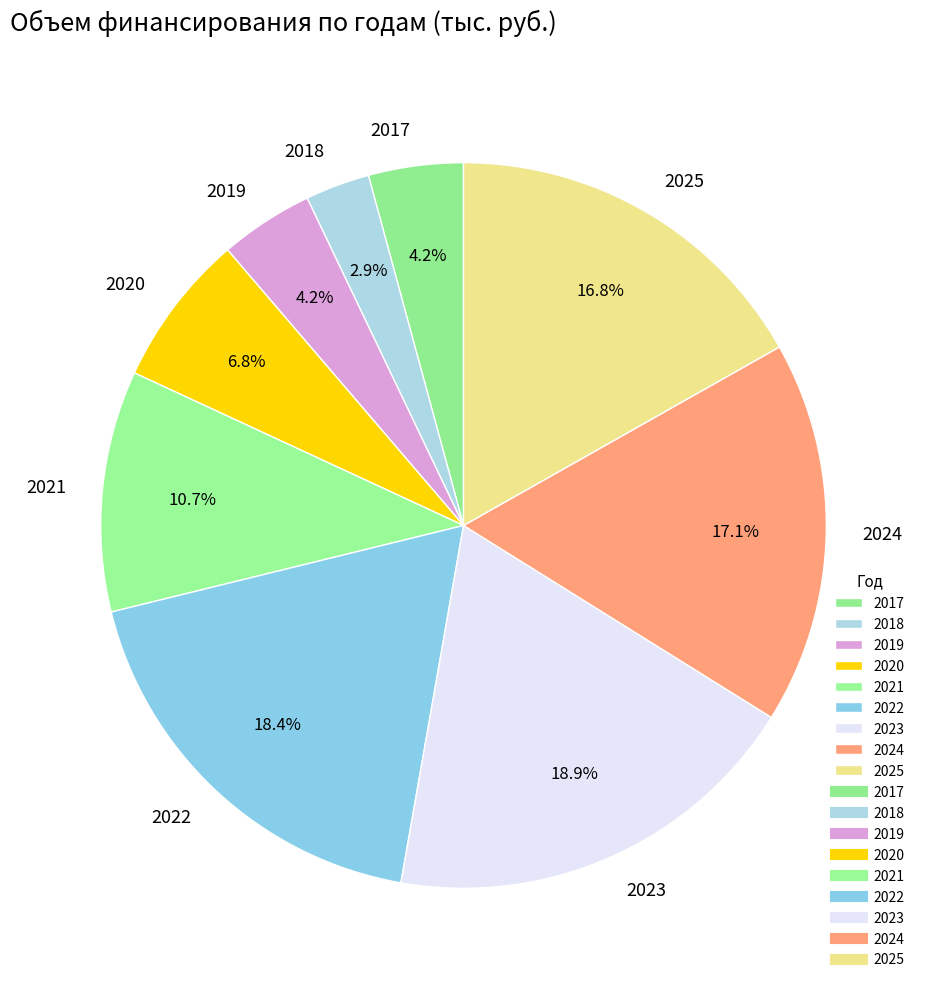

Which slice is the smallest?

2018